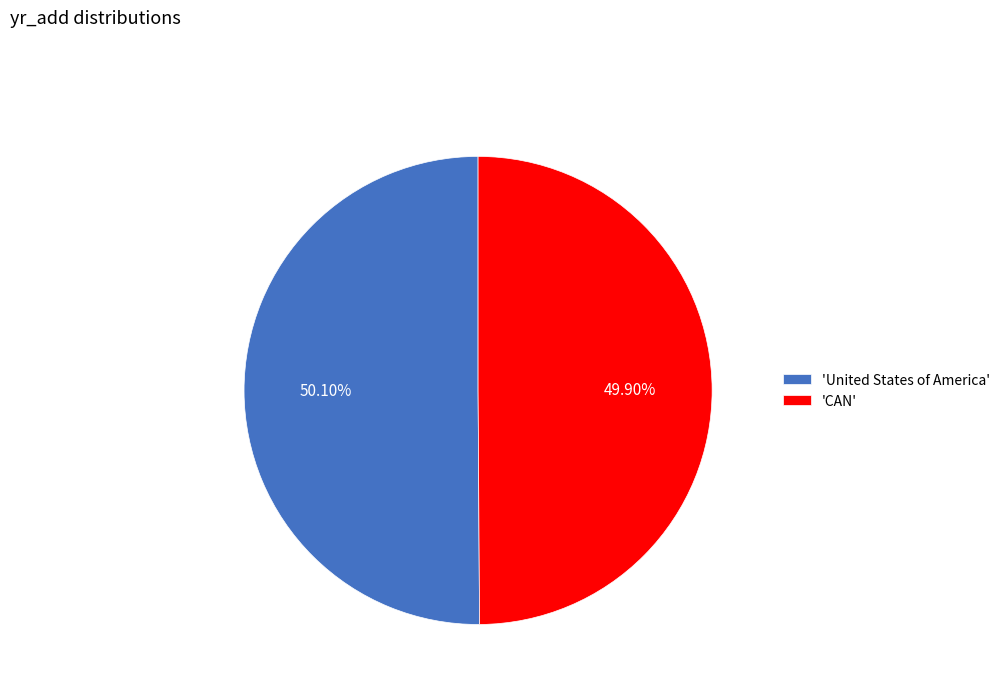

Is there any slice that represents more than half of the pie?

Yes